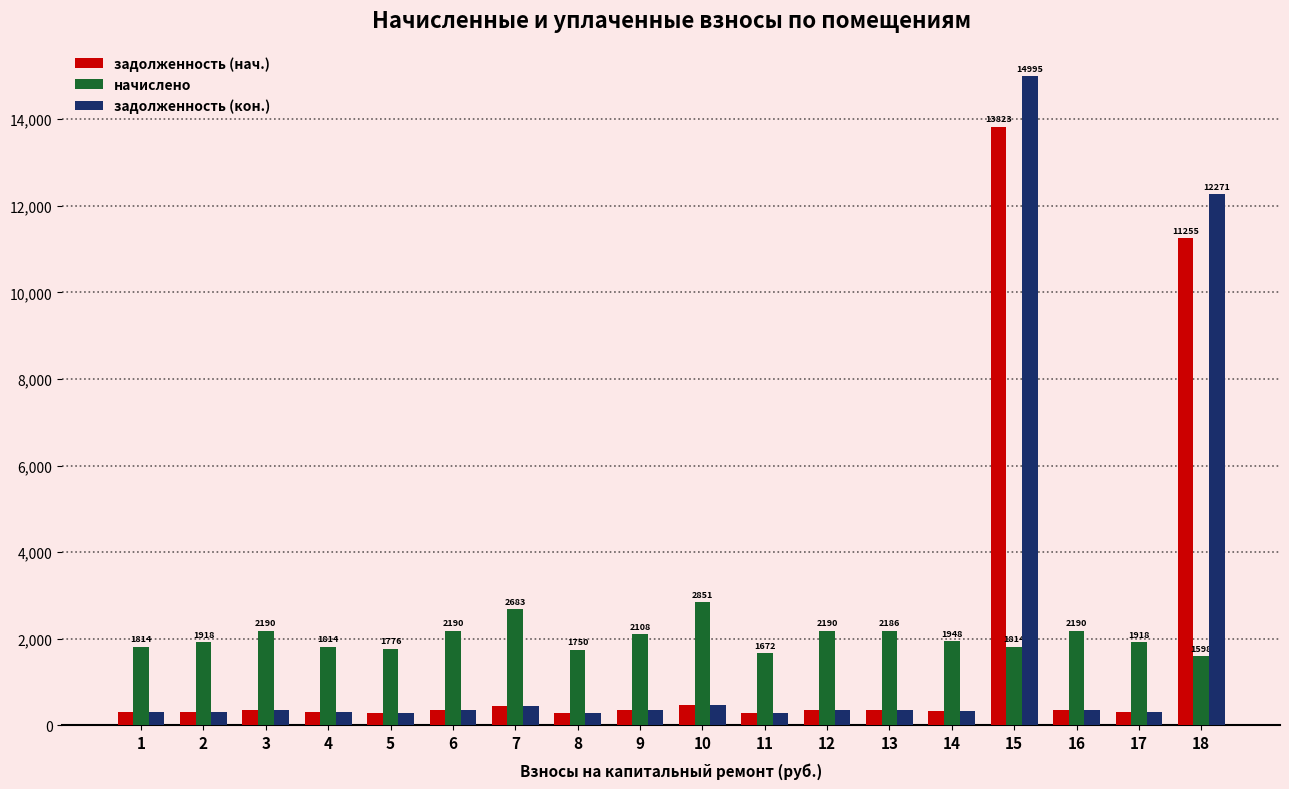

What is the lowest value of the задолженность (нач.) series?

278.6